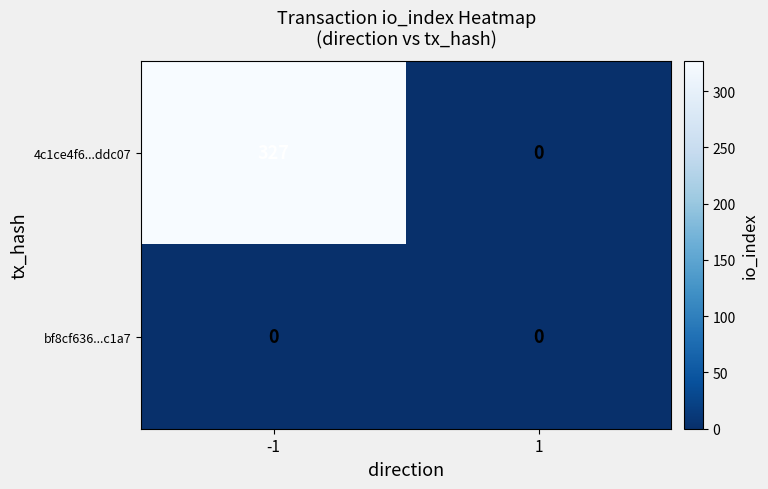

What is the difference between the 4c1ce4f6...ddc07 values at 1 and -1?

327